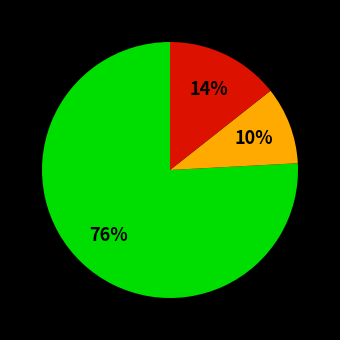

Does any single category account for the majority?

Yes